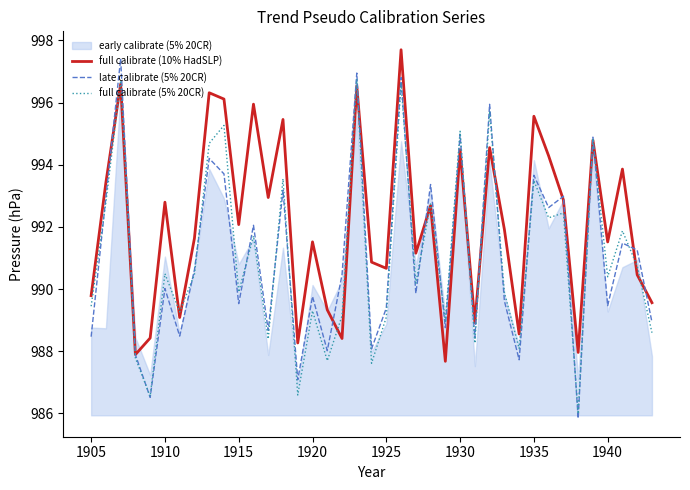

The value of late calibrate (5% 20CR) at 1920 is 989.8. True or false?

True